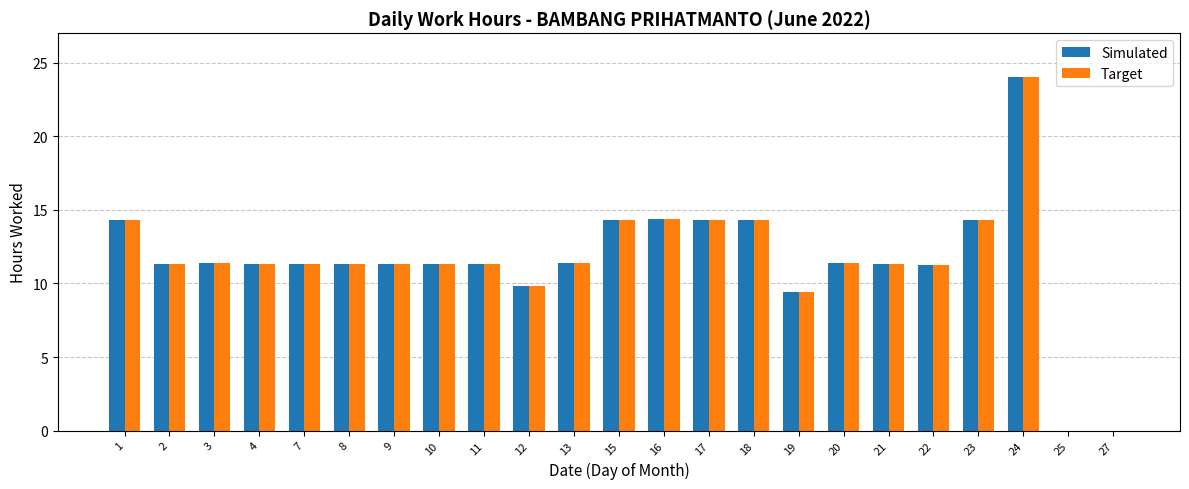

What is the sum of all Target values?

264.9